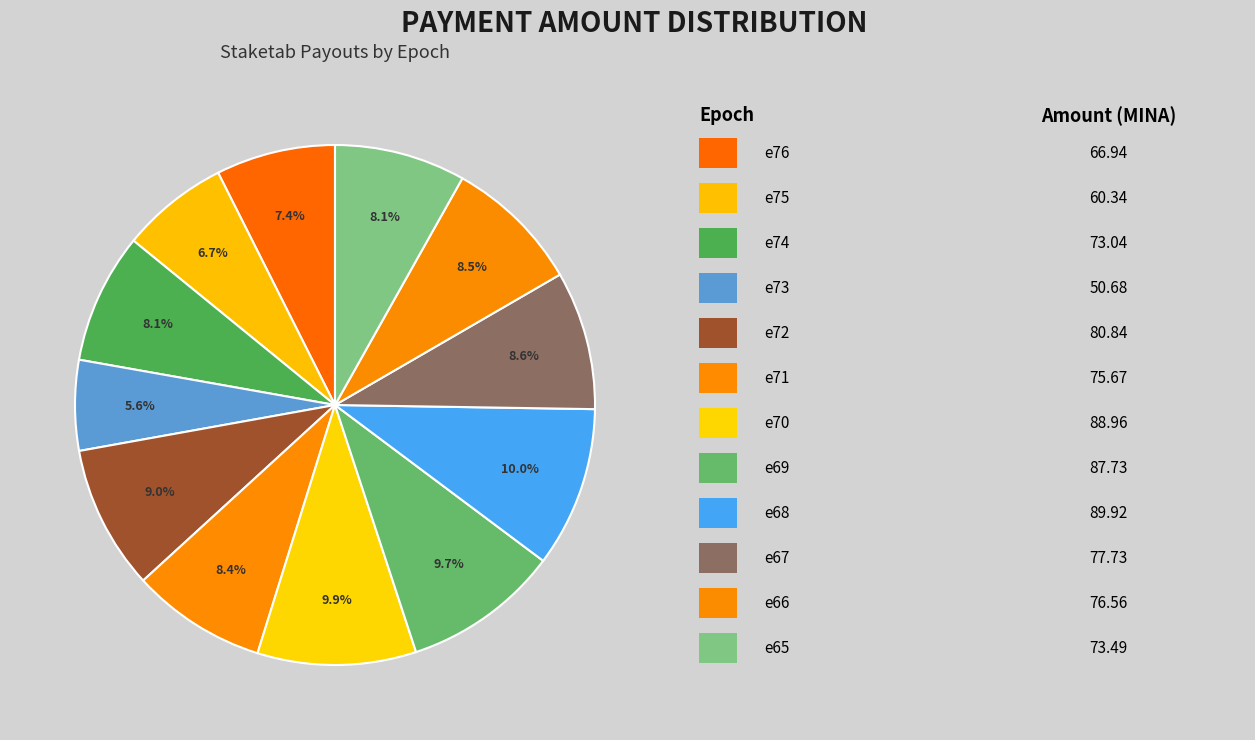

Count the number of slices in the pie.

12